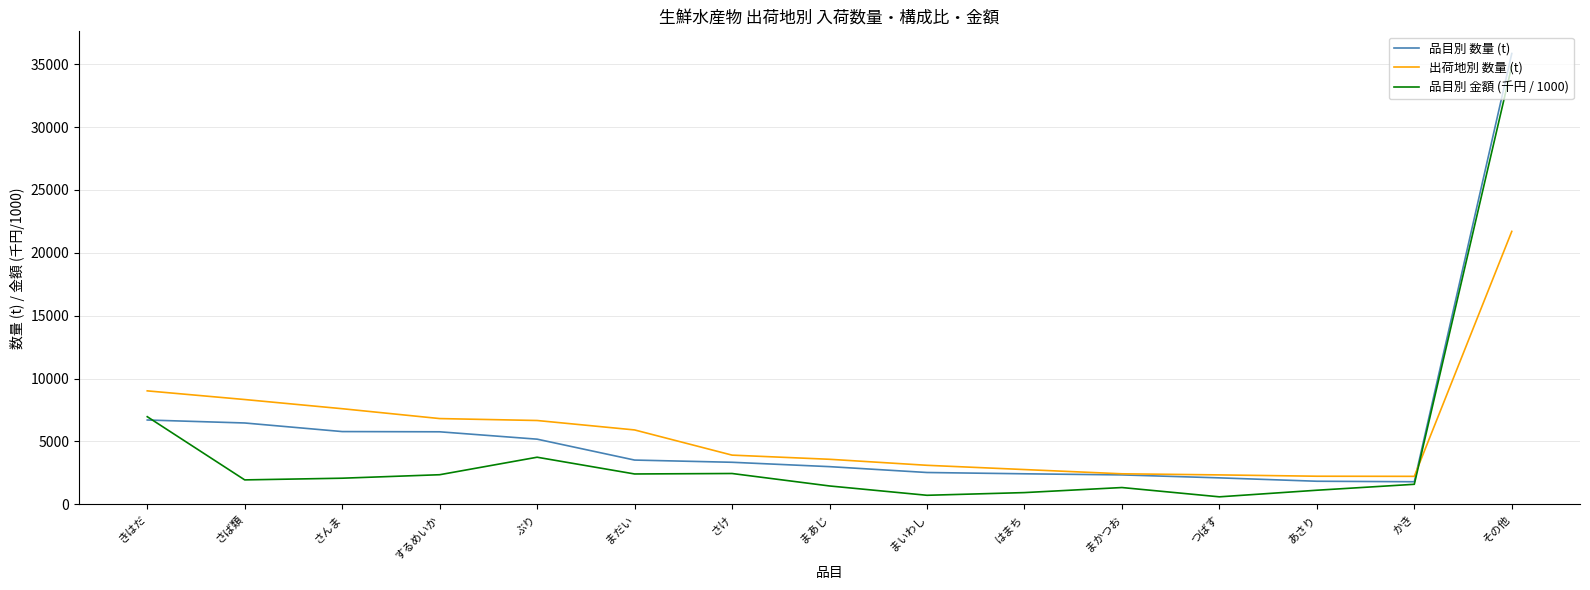

How many lines are shown in the chart?

3